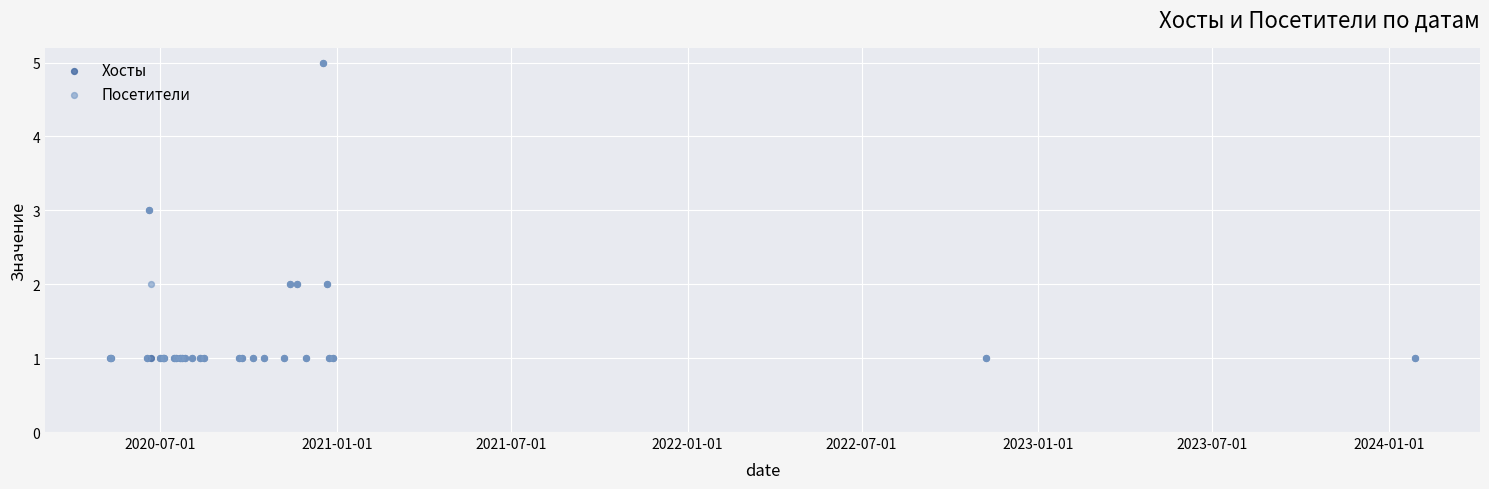

What are all the series names shown in the legend?

Хосты, Посетители